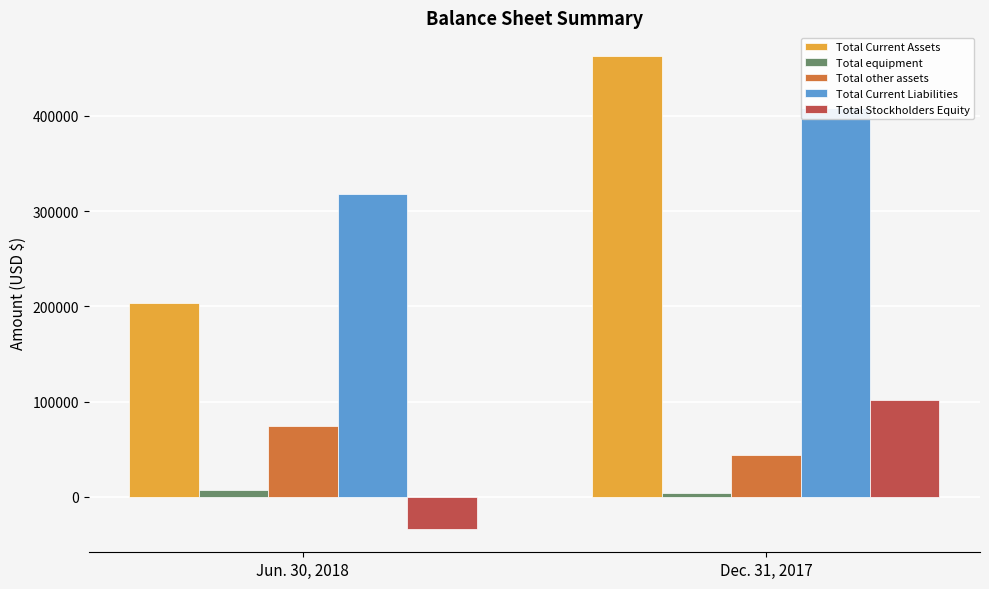

What is the total value across all series at Dec. 31, 2017?

1019924